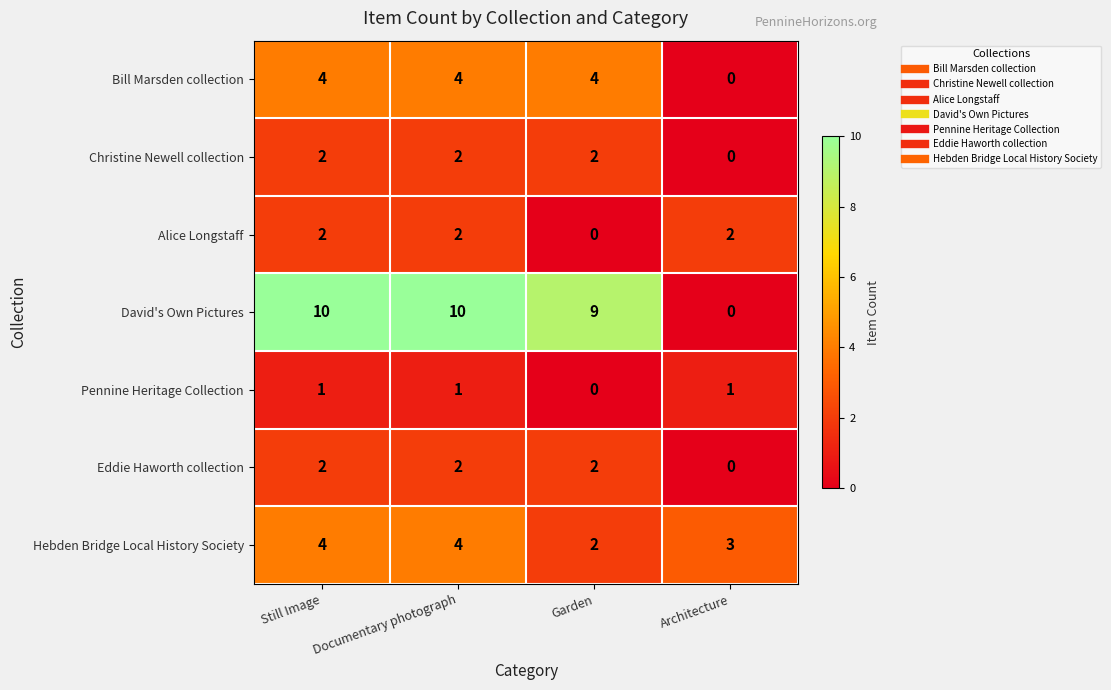

At how many categories does at least one series exceed 5?

3